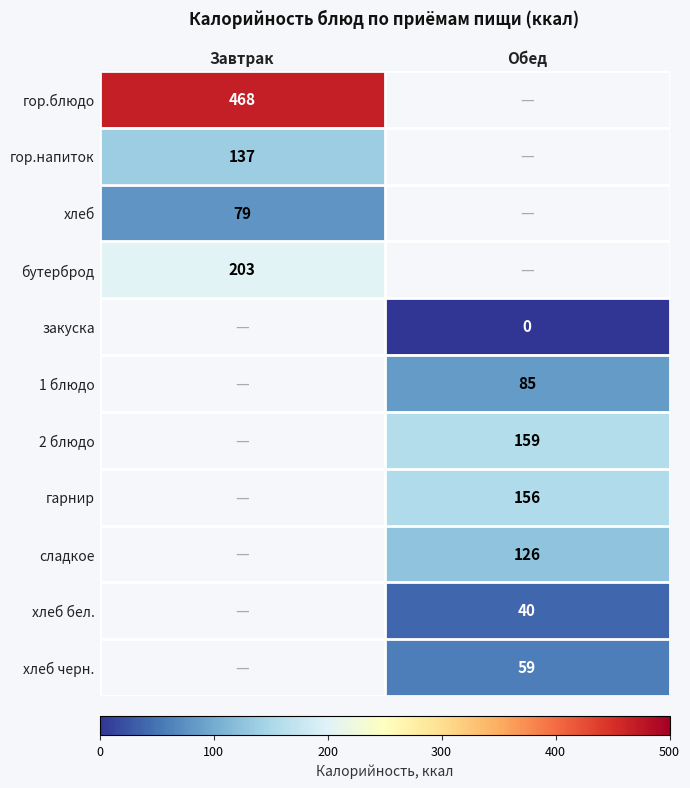

Is the value of закуска at Обед greater than the value of хлеб бел. at Обед?

No